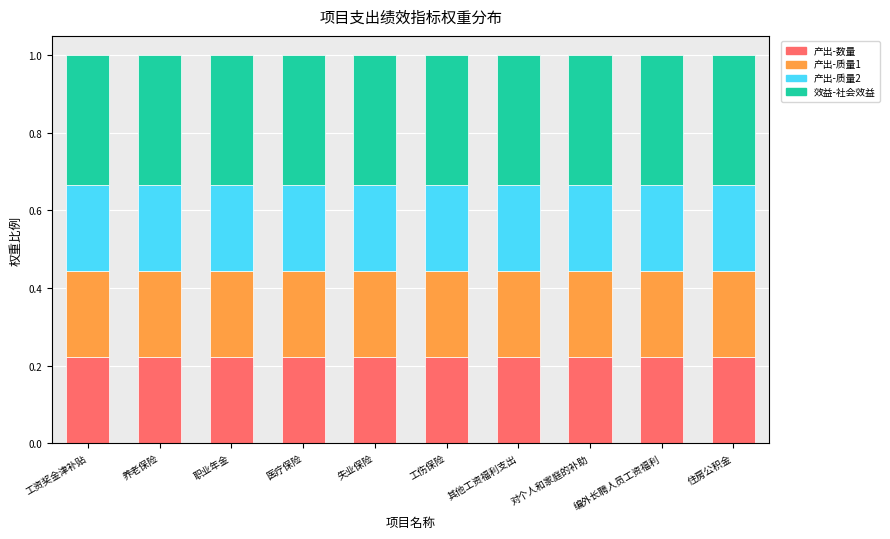

What is the total value across all series at 养老保险?

1.0